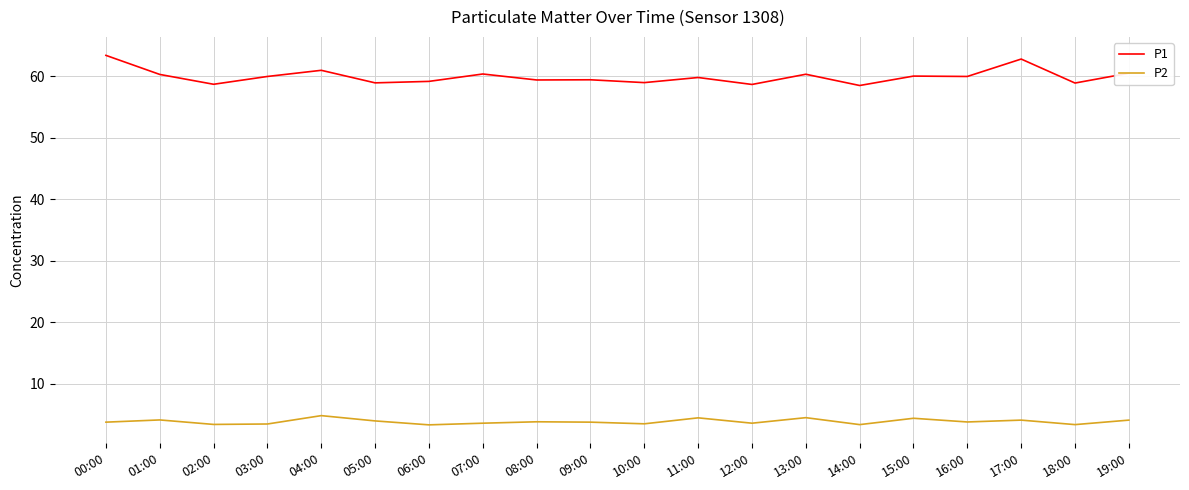

True or false: P1 and P2 cross at least once.

False